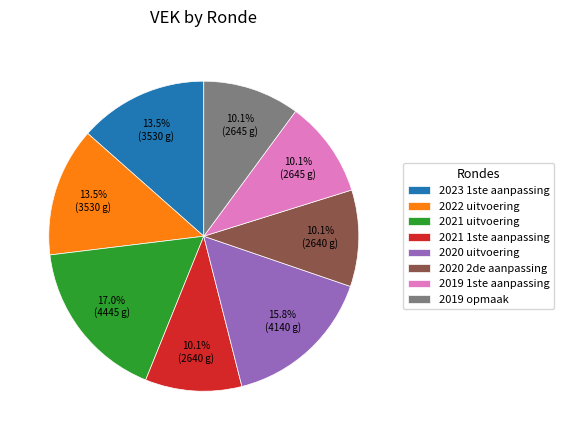

Does any single category account for the majority?

No